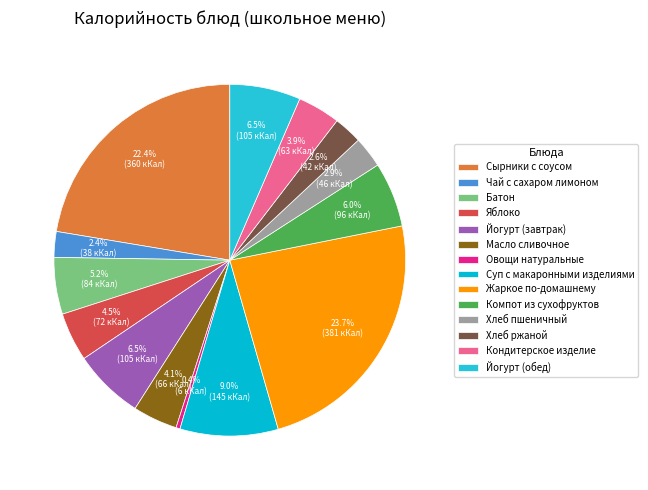

Approximately how many times larger is the value at Масло сливочное compared to Сырники с соусом?

0.2